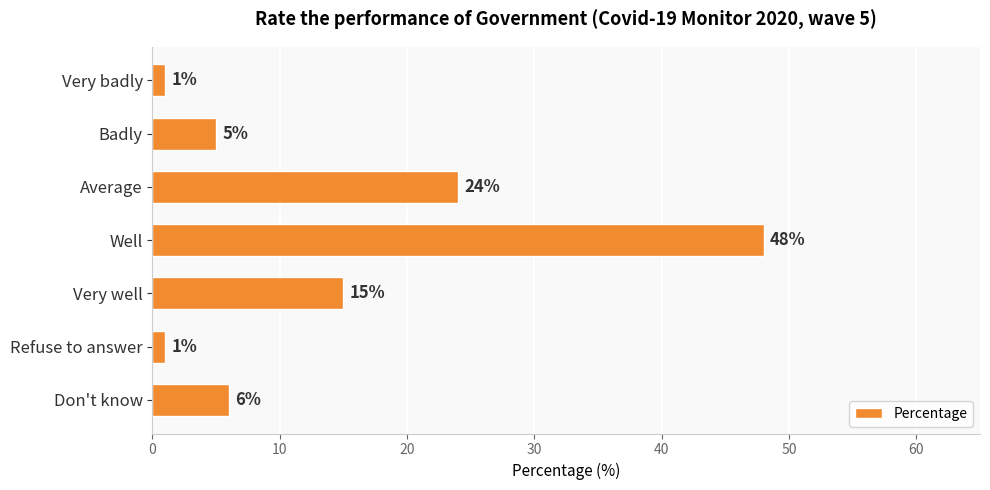

How many values are below 6?

3